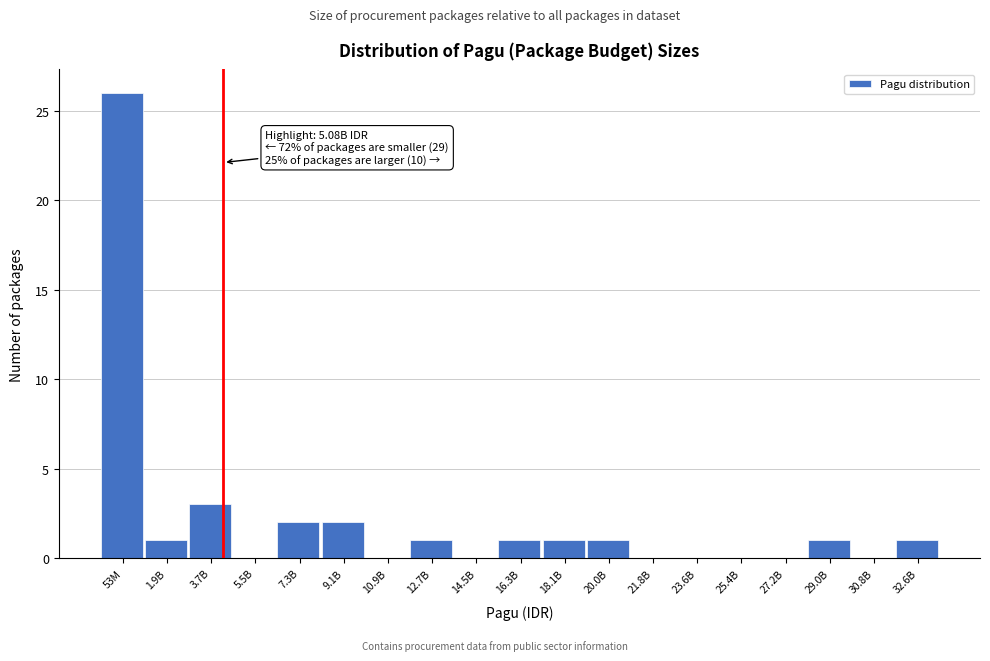

Reading left to right, transcribe all the data shown in this chart.

53M=26	1.9B=1	3.7B=3	5.5B=0	7.3B=2	9.1B=2	10.9B=0	12.7B=1	14.5B=0	16.3B=1	18.1B=1	20.0B=1	21.8B=0	23.6B=0	25.4B=0	27.2B=0	29.0B=1	30.8B=0	32.6B=1